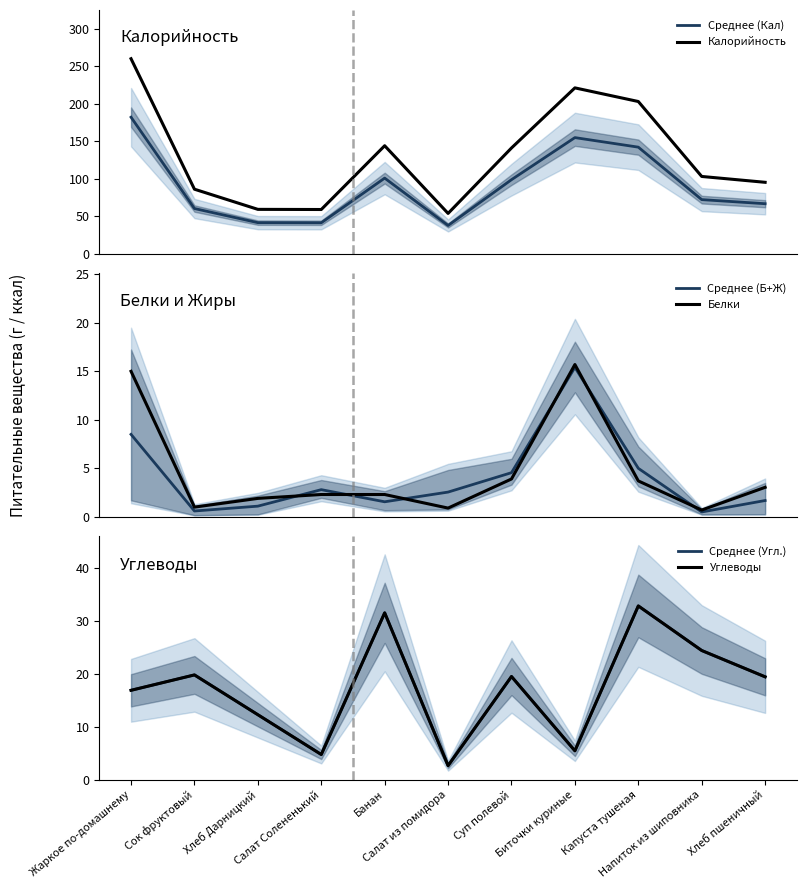

Is it true that Белки equals 1.9 at Хлеб Дарницкий?

True